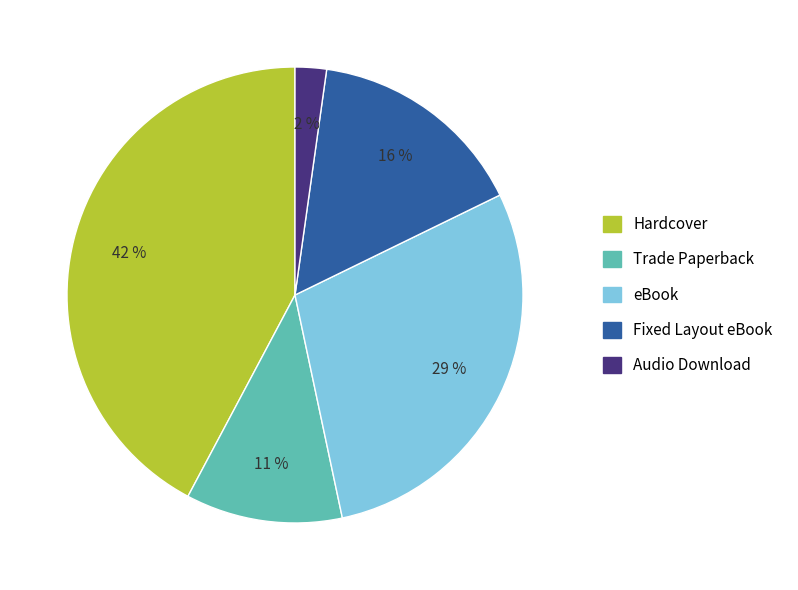

Is it true that Fixed Layout eBook is 1% of the pie?

False